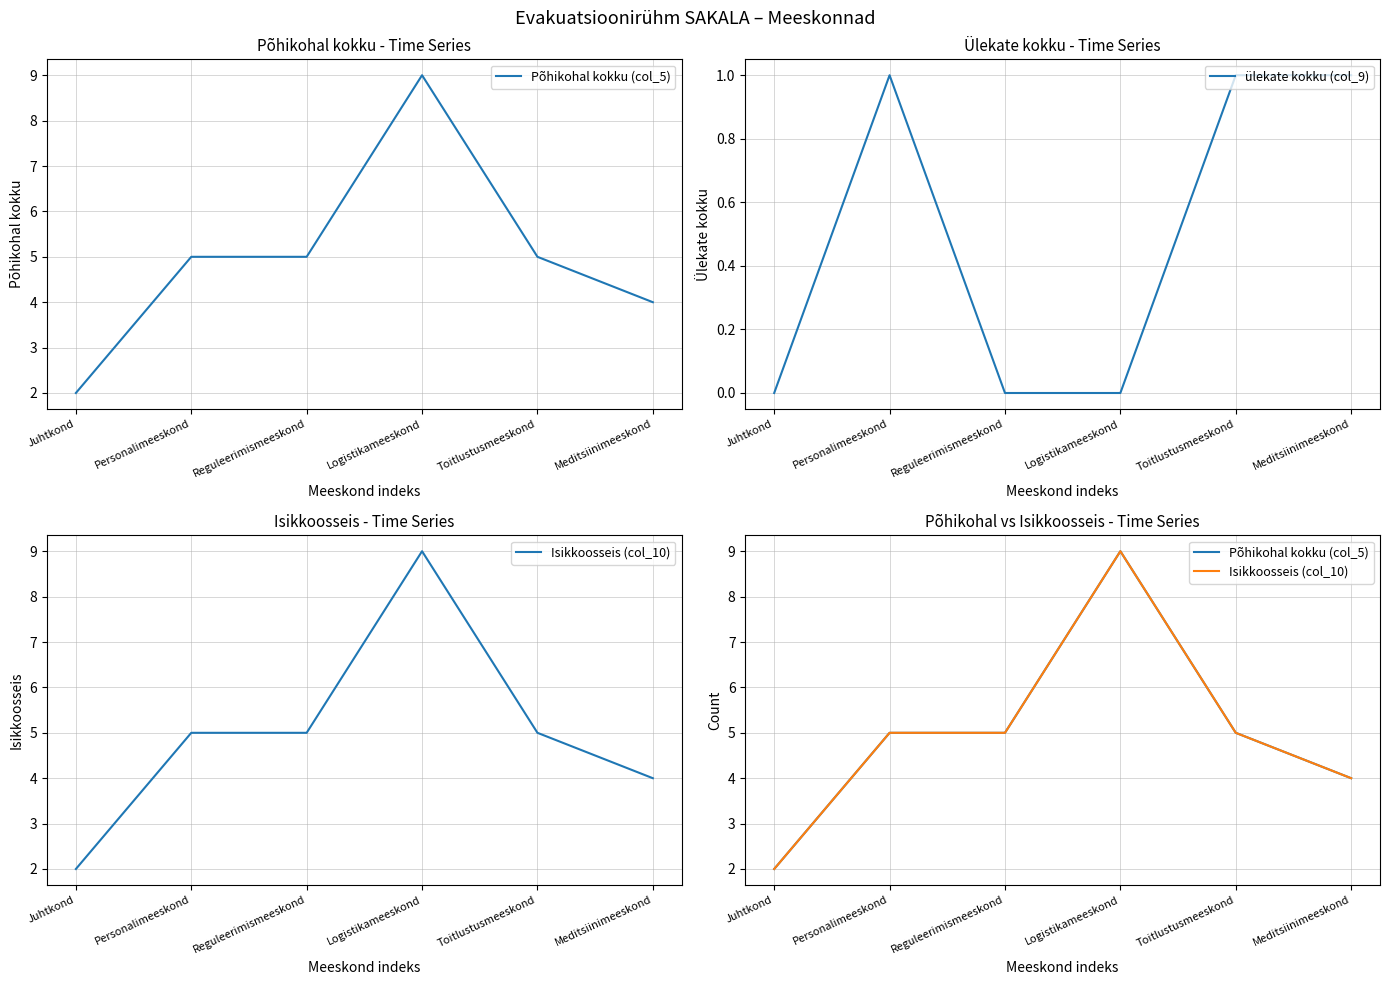

Read the Põhikohal kokku (col_5) value at Logistikameeskond.

9